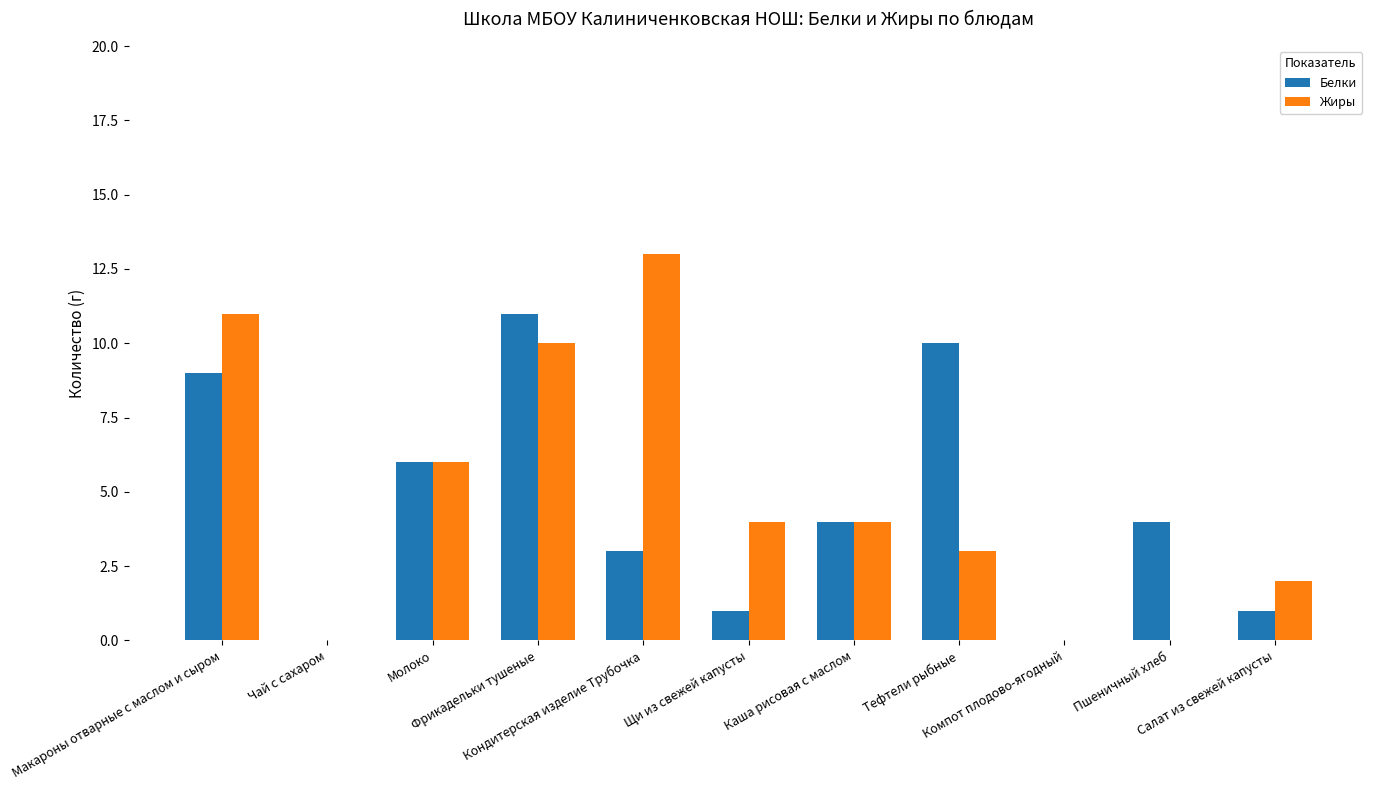

What is the sum of all Белки values?

49